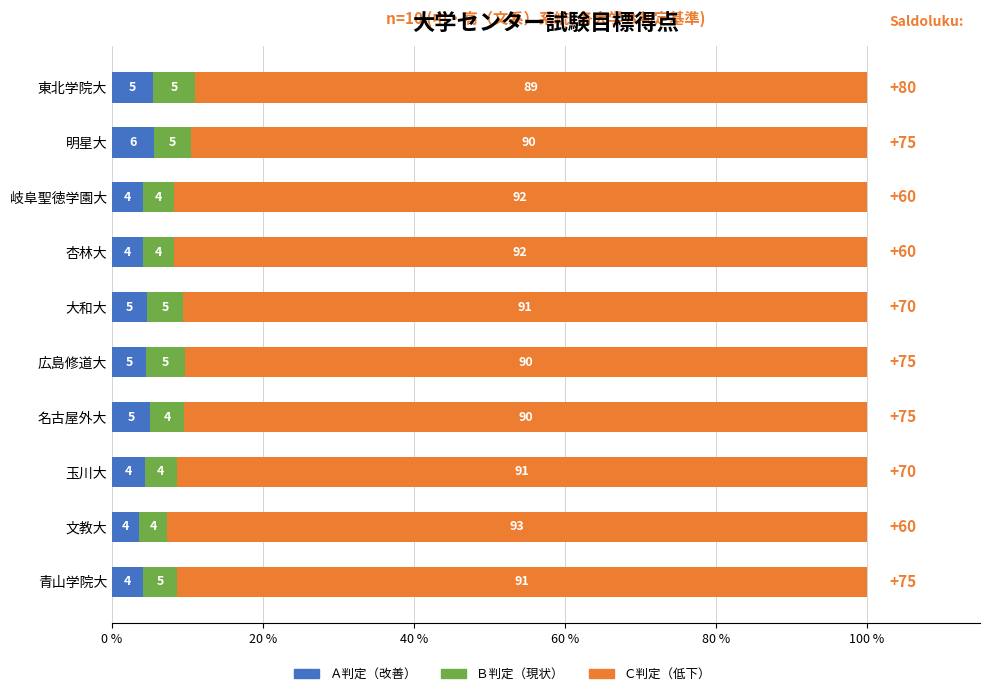

What is the total value across all series at 岐阜聖徳学園大?

100.0